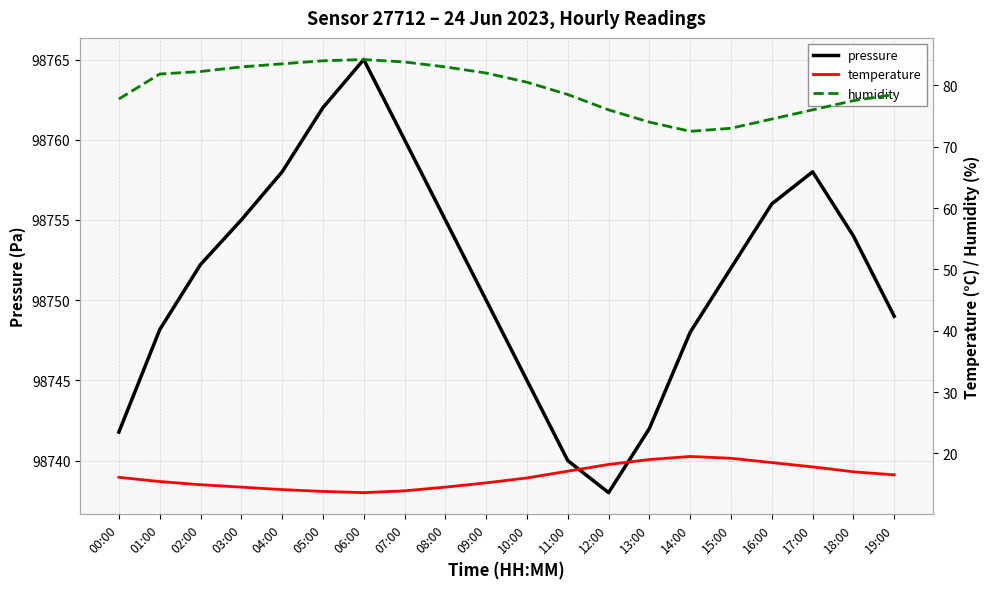

What is the difference between the maximum and minimum values in the humidity series?

11.7